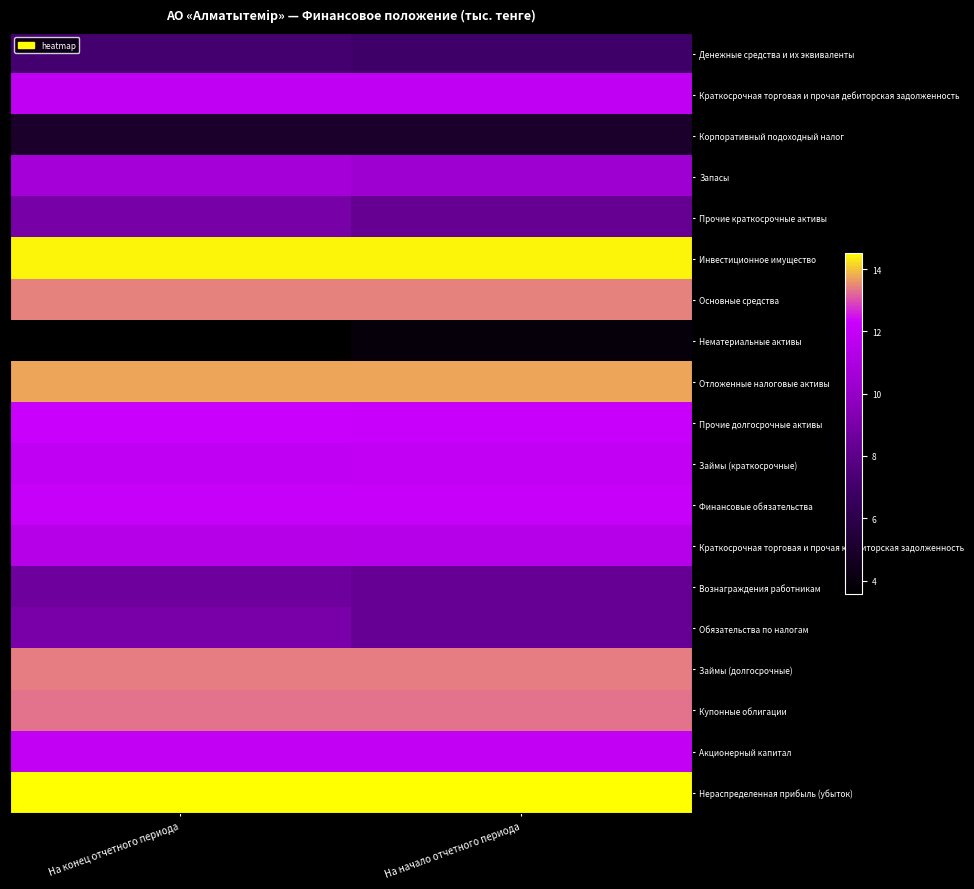

Which has a higher value, На начало отчетного периода or На конец отчетного периода?

На конец отчетного периода